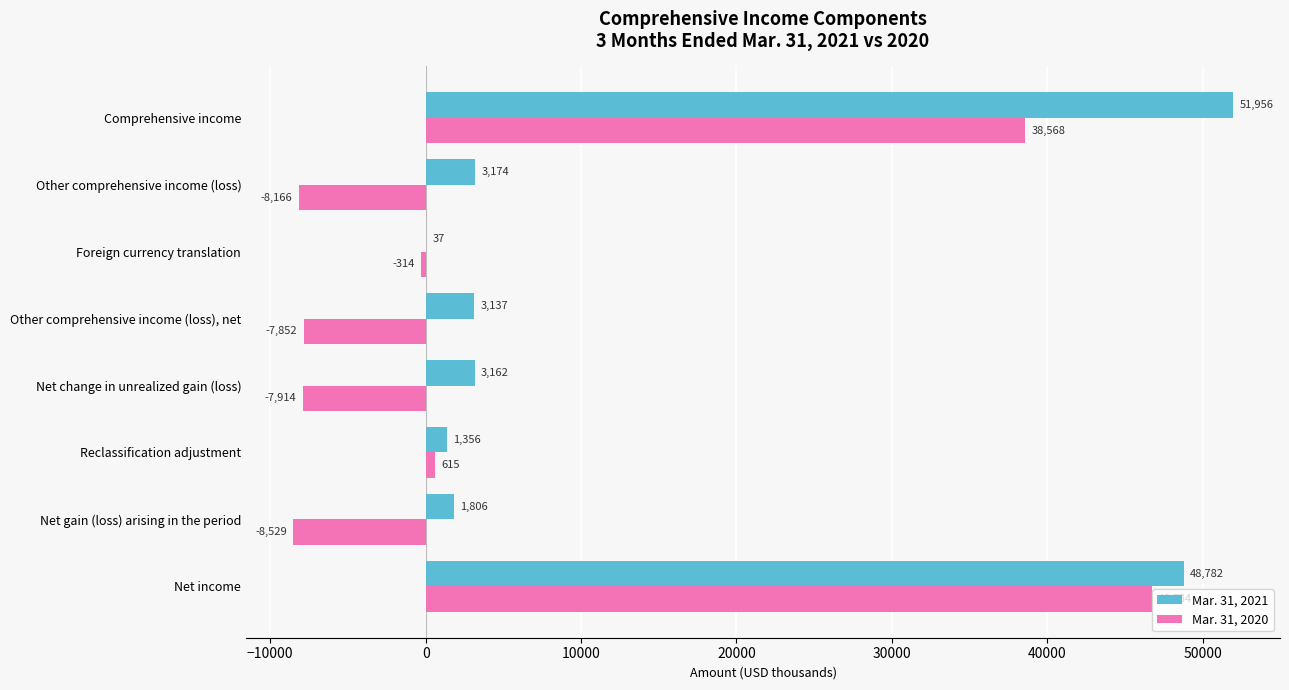

The value of Mar. 31, 2021 at Net income is 48782. True or false?

True